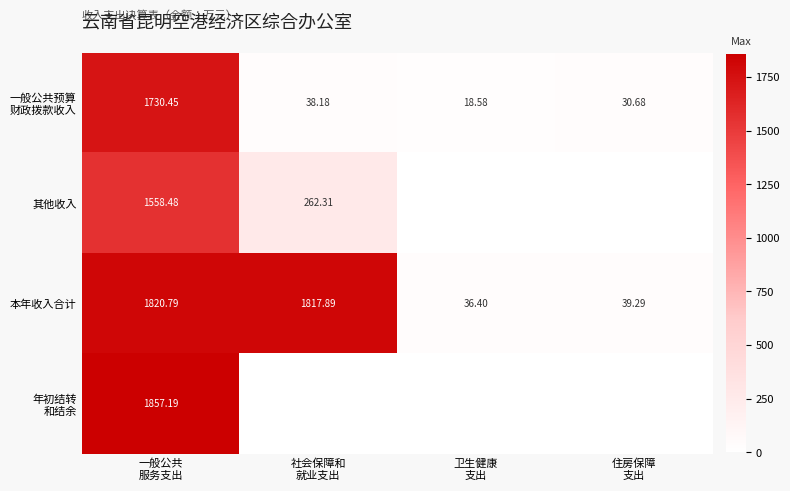

How many categories are shown in the chart?

4